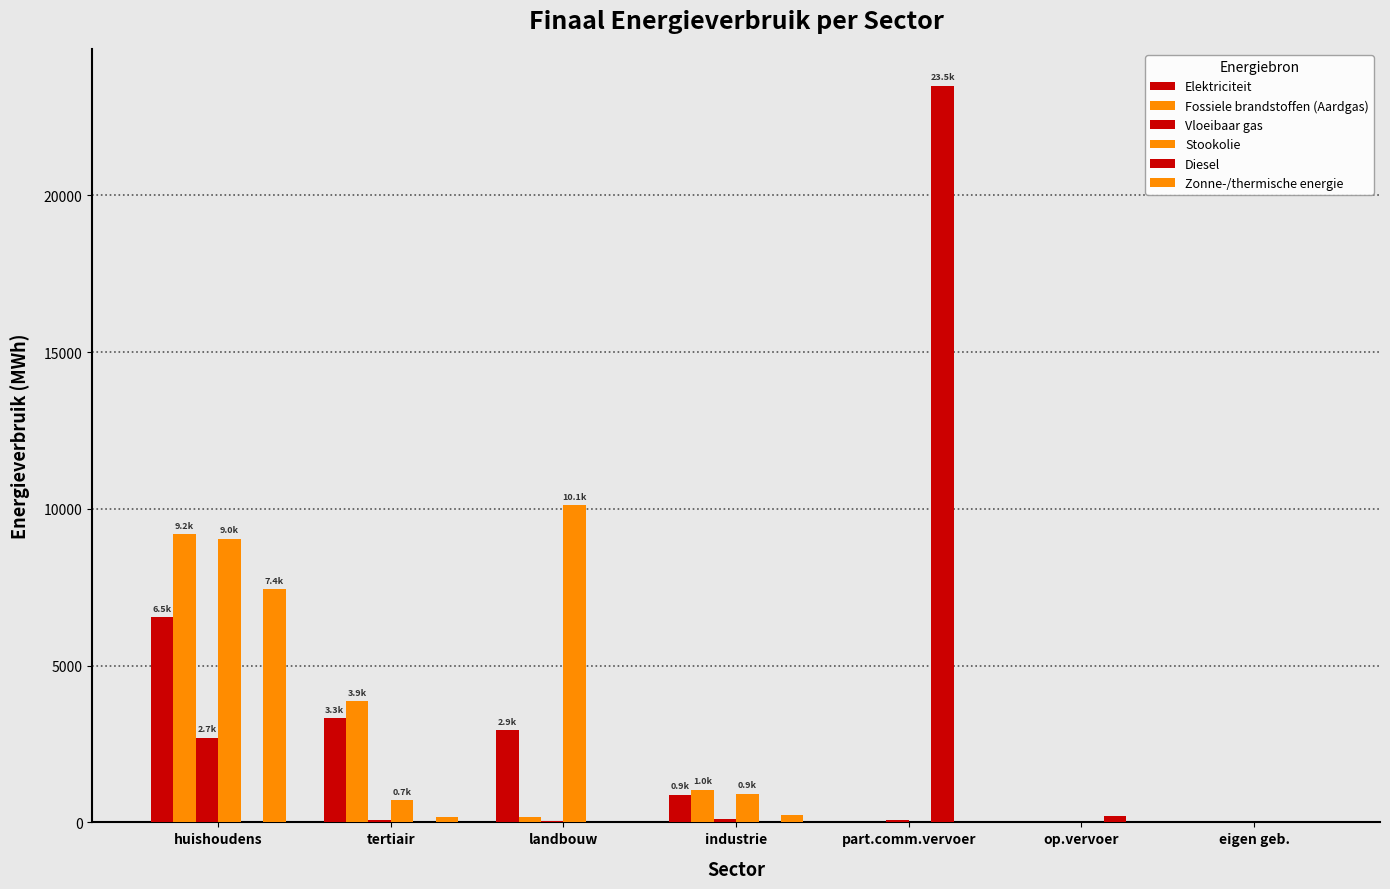

How many data points does each series have?

7